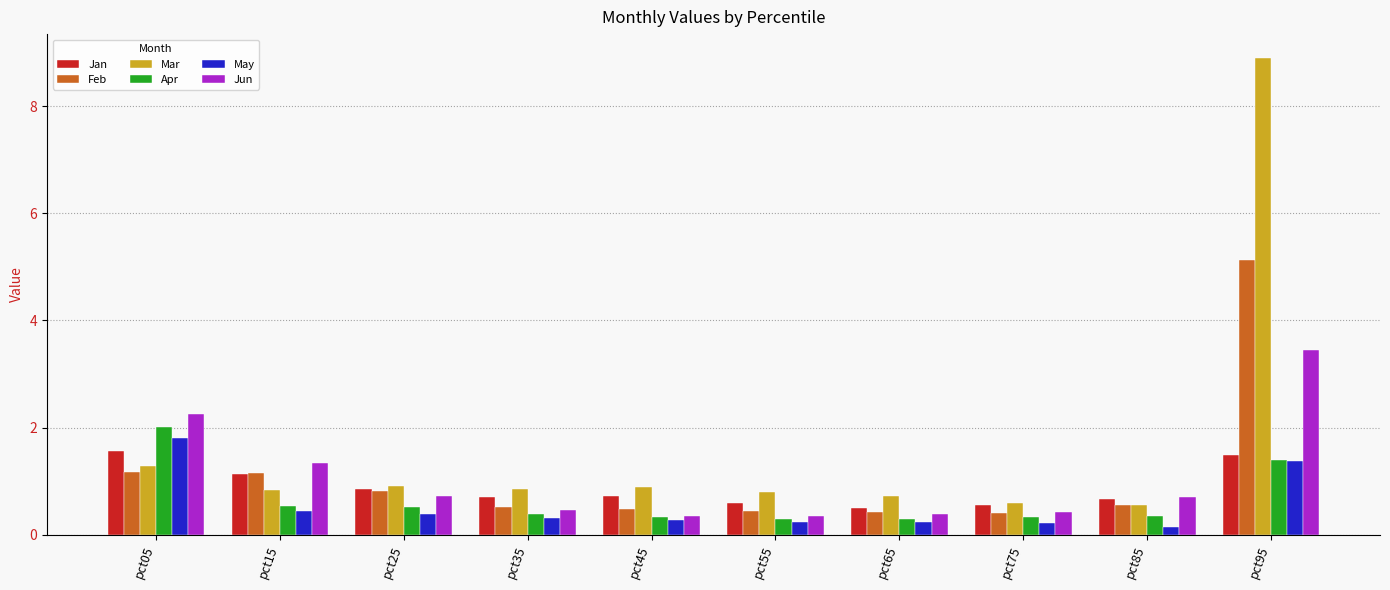

What is the greatest value displayed?

8.9